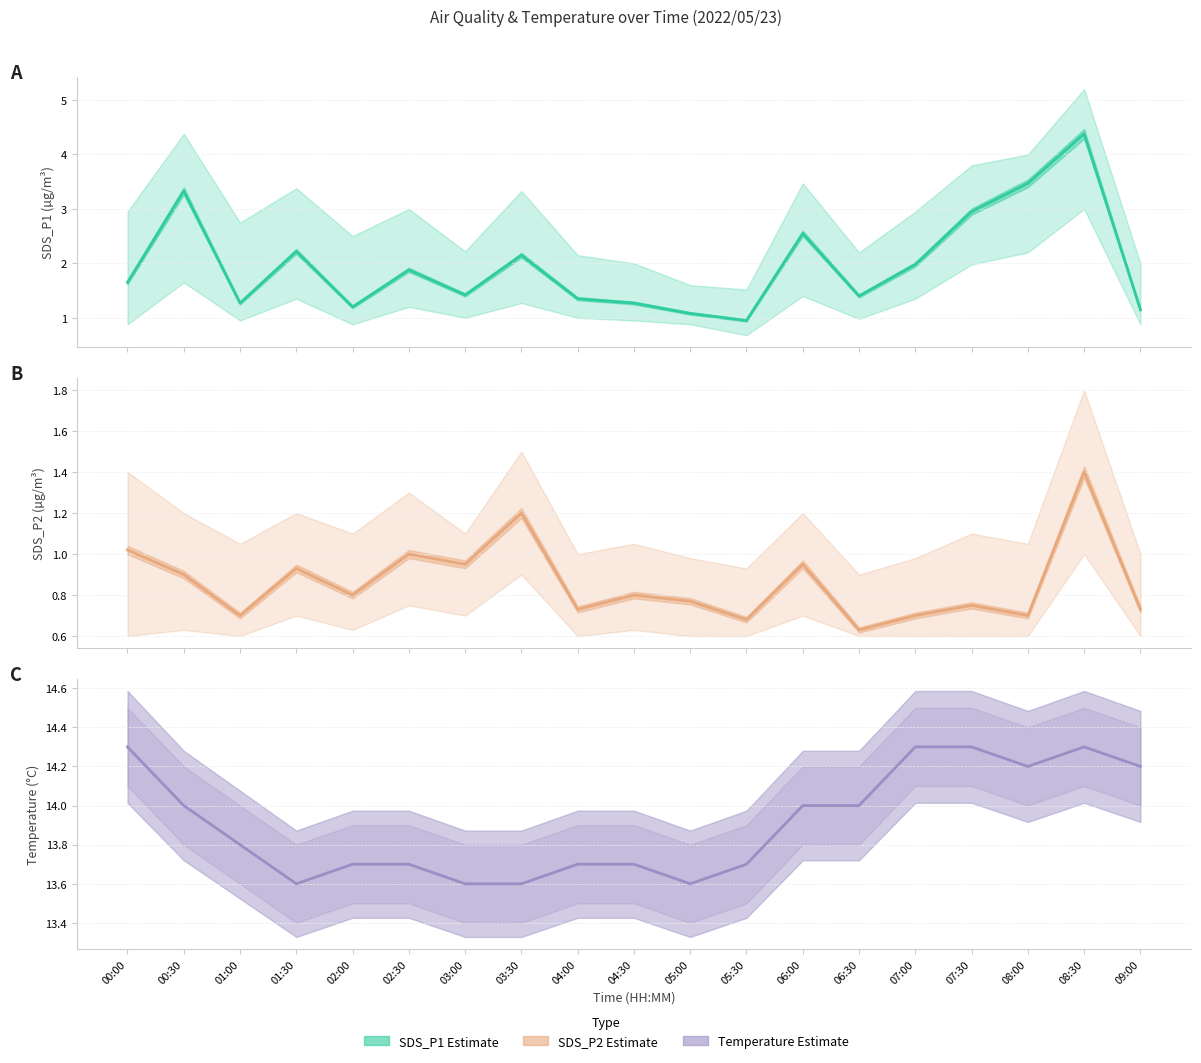

At how many categories does at least one series exceed 8?

19